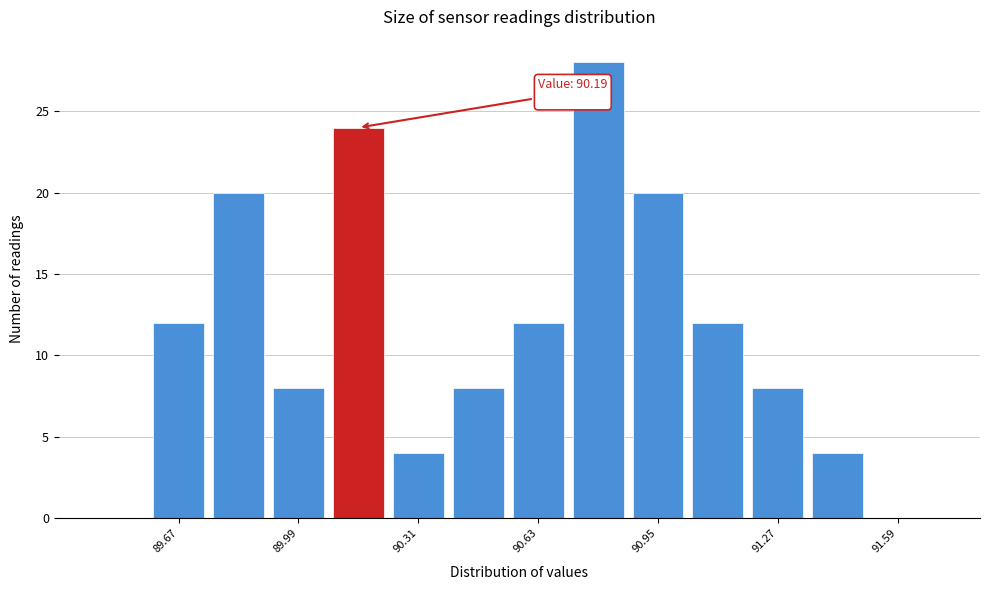

Read against the x-axis, roughly where is the centre of the tallest bar?

90.80